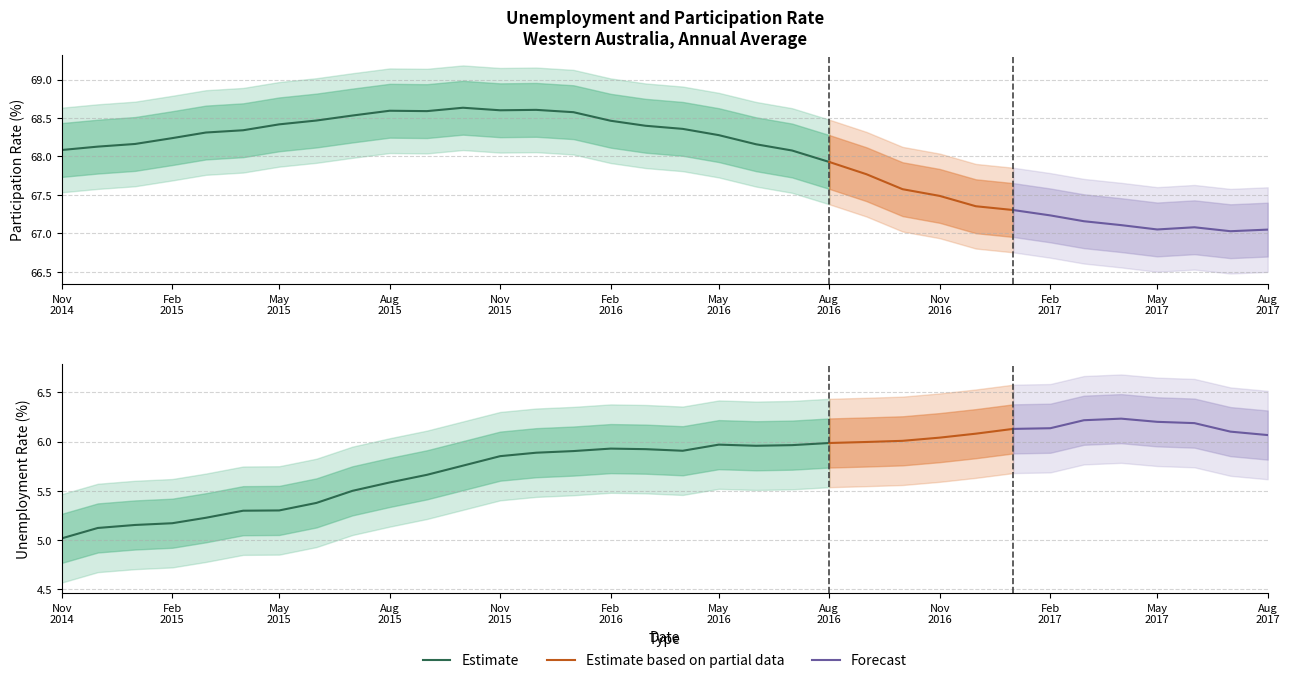

At 27, list the series in order from smallest to largest.

Unemployment Rate, Participation Rate